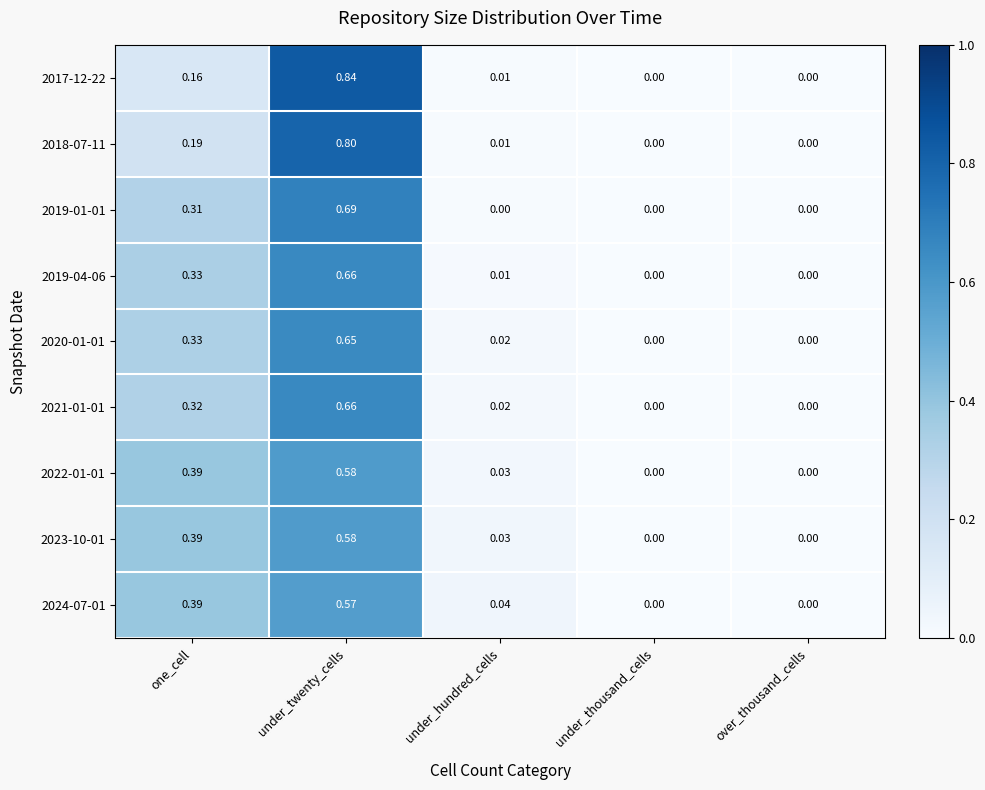

Which category has the highest value in the 2021-01-01 series?

under_twenty_cells